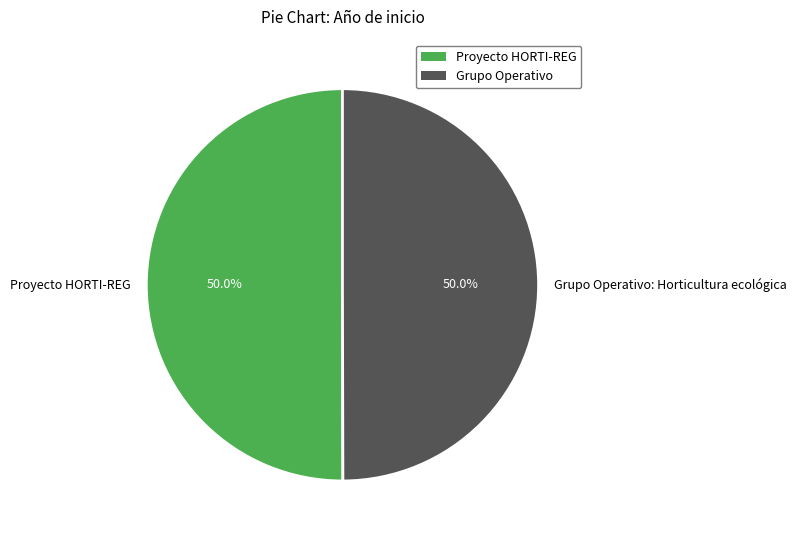

How much of the chart is everything except Proyecto HORTI-REG?

50.0%